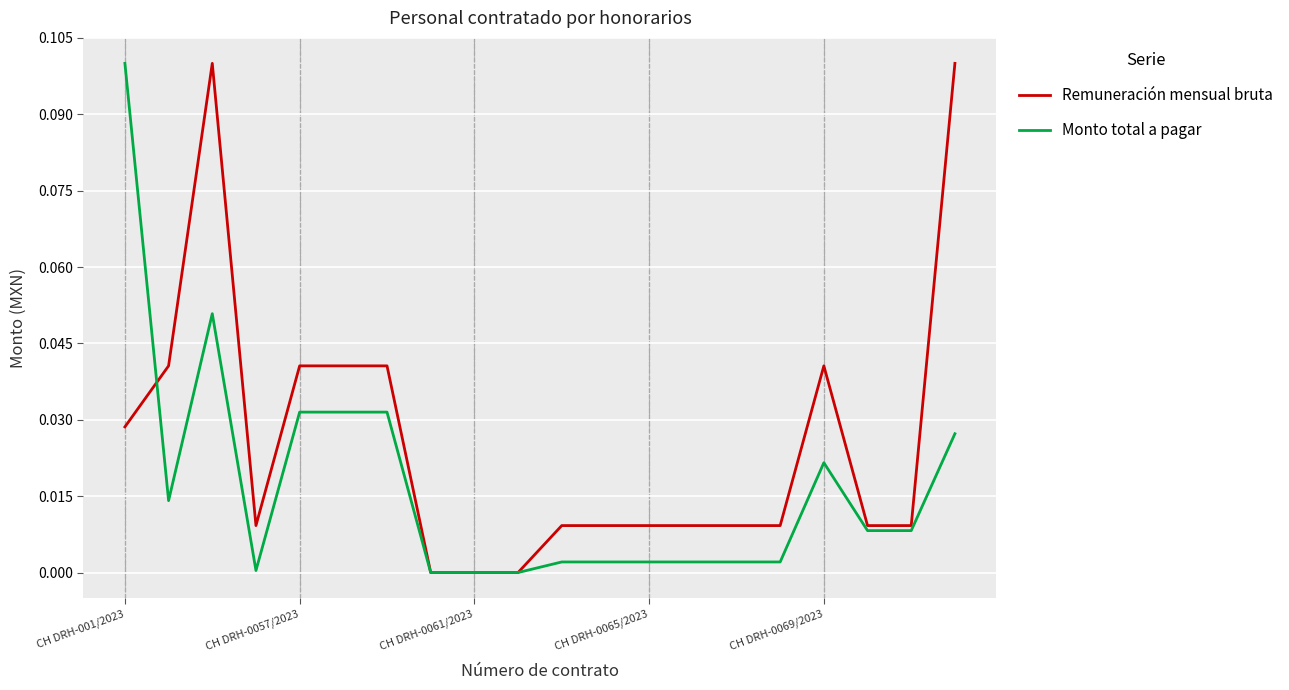

List the series in order of their overall mean, highest first.

Remuneración mensual bruta, Monto total a pagar